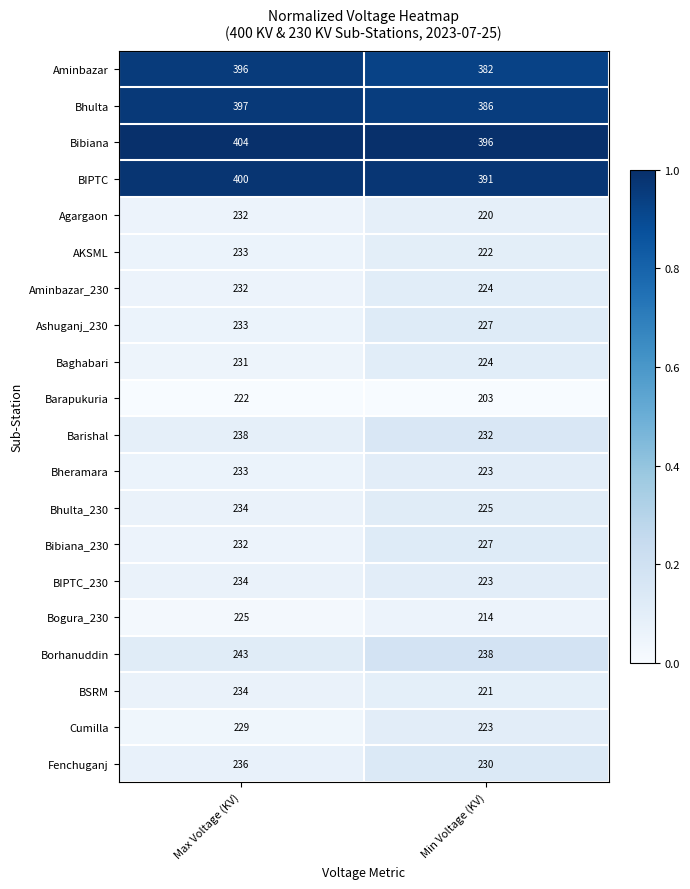

The Aminbazar series shows 396 at Max Voltage (KV). True or false?

True